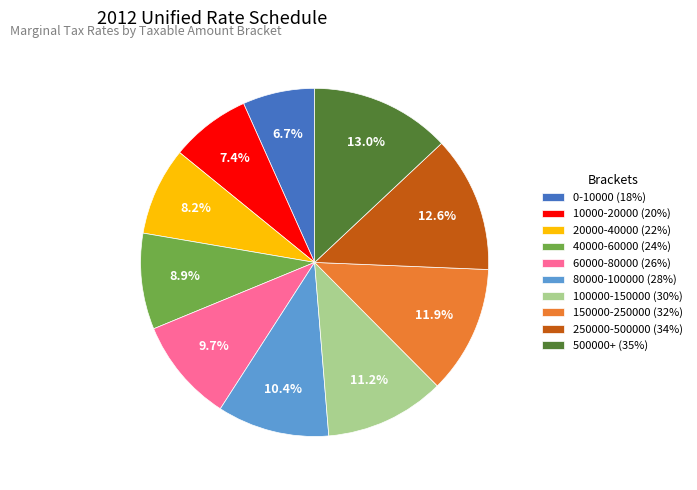

The 150000-250000 slice represents 1% of the pie. True or false?

False